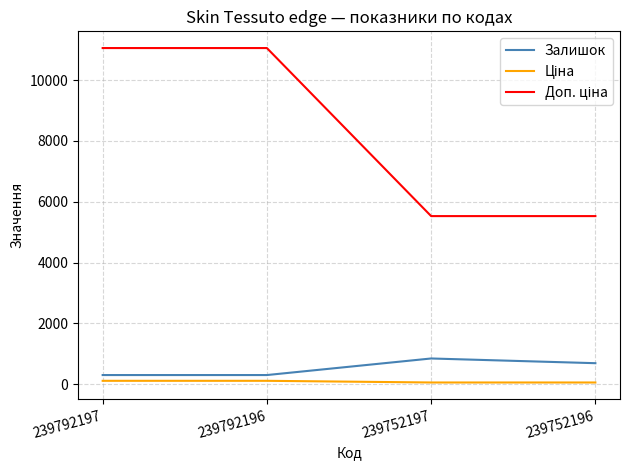

The value of Залишок at 239792196 is 300.0. True or false?

True